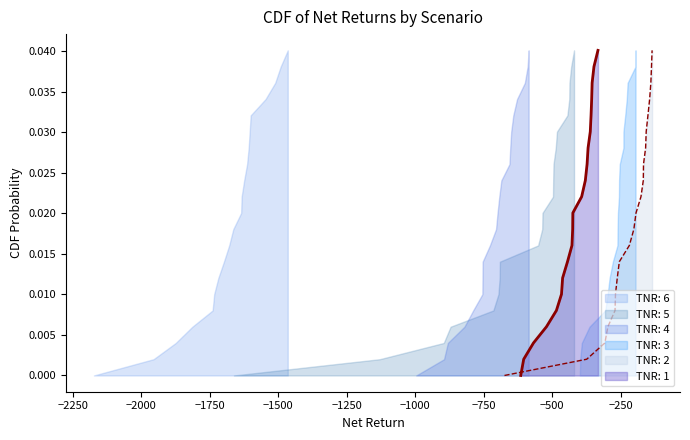

What are all the series names shown in the legend?

TNR: 1, TNR: 2, TNR: 3, TNR: 4, TNR: 5, TNR: 6